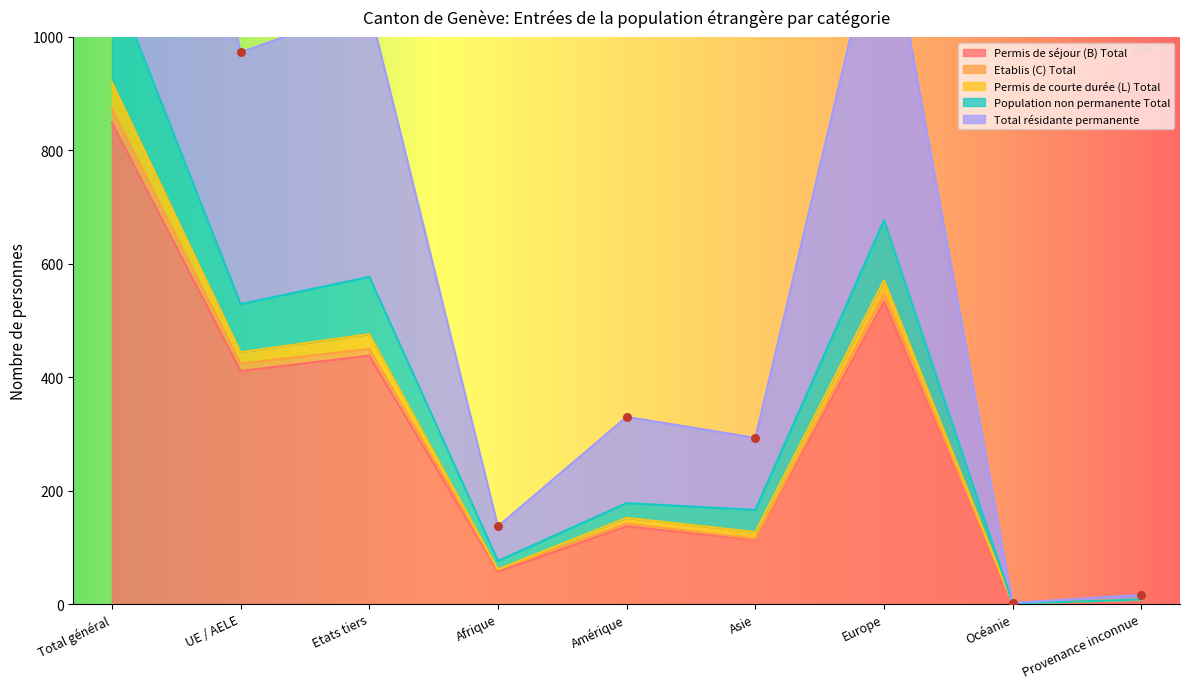

The Permis de séjour (B) Total series shows 51 at Asie. True or false?

False